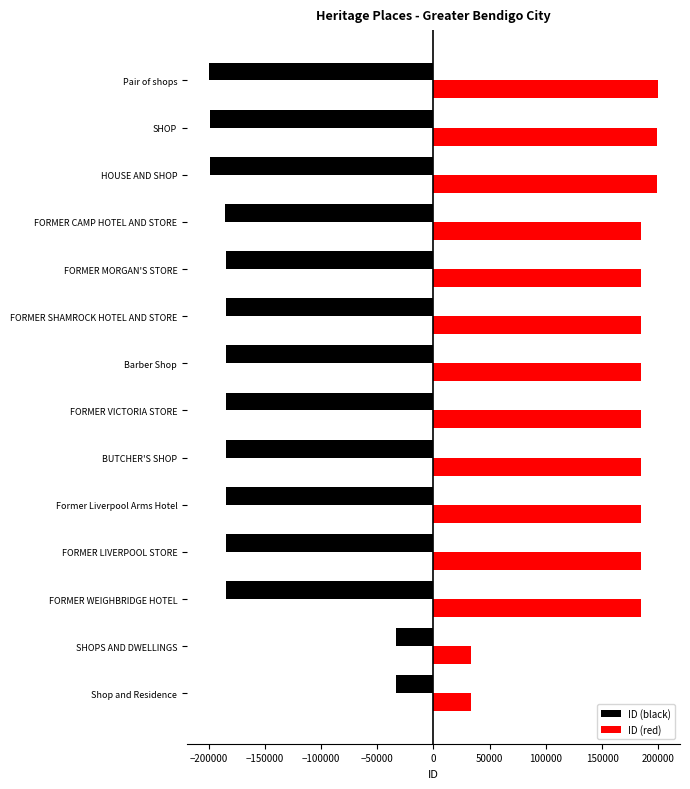

List the series in order of their peak value, highest first.

ID (red), ID (black)